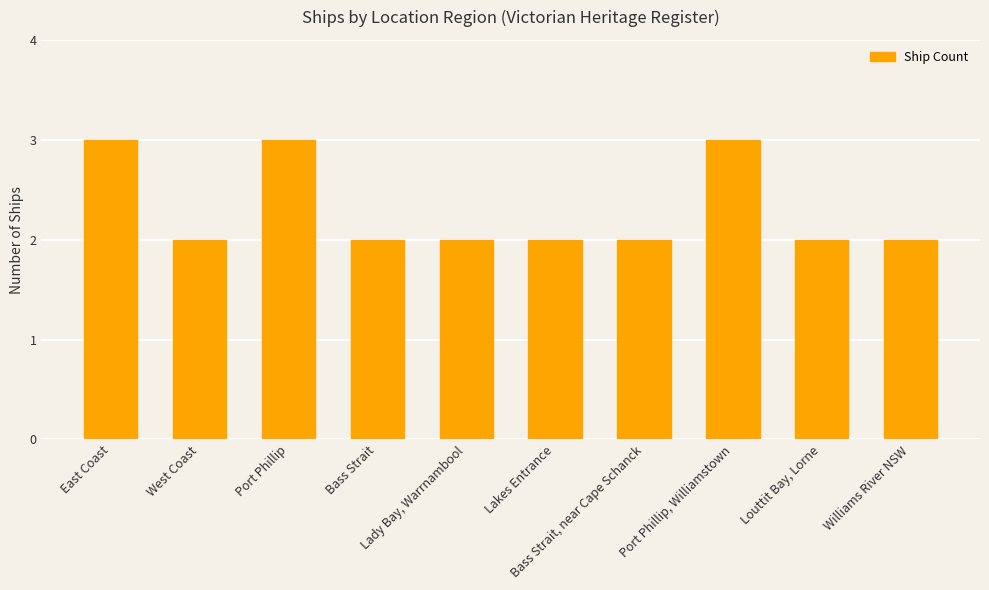

What is the change in value from East Coast to Williams River NSW?

-1